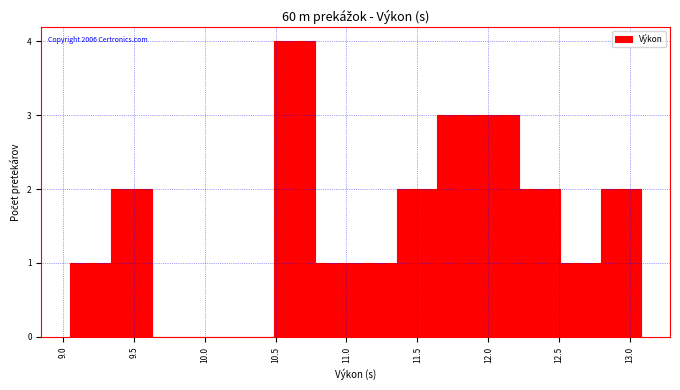

Which range on the x-axis has the tallest bar?

10.50 to 10.80